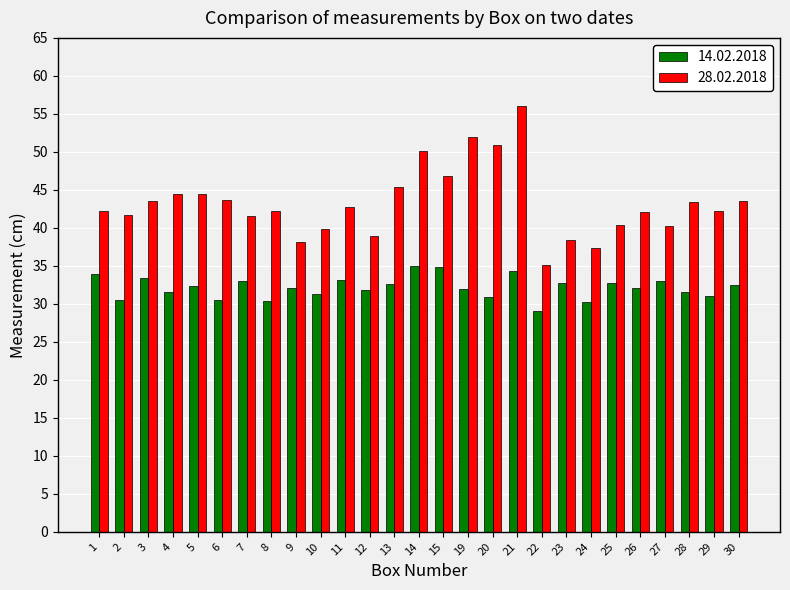

What is the maximum value shown in the chart?

56.1